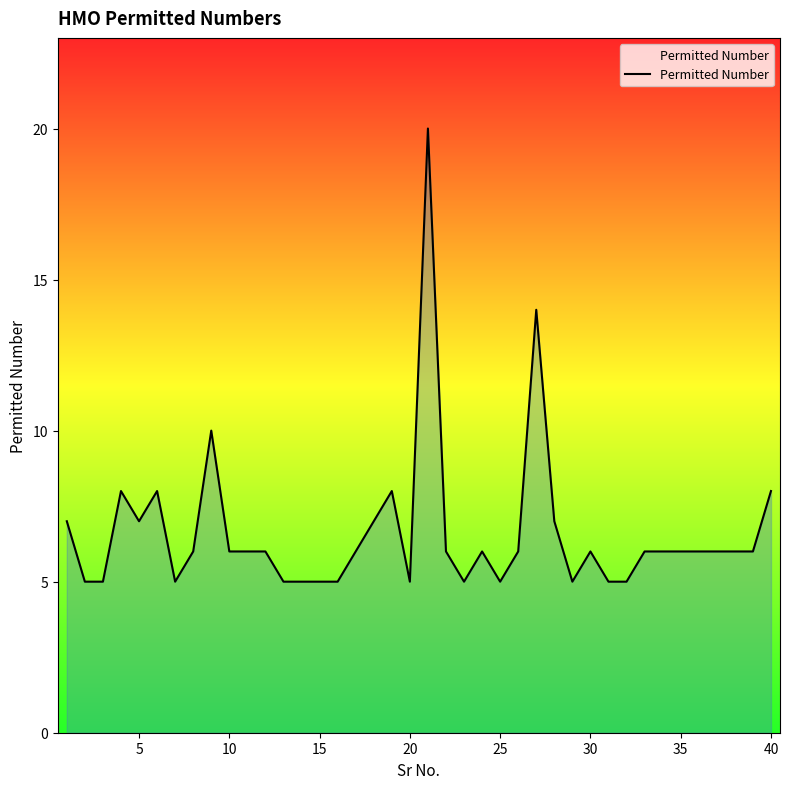

What is the difference between the second highest and minimum values?

9